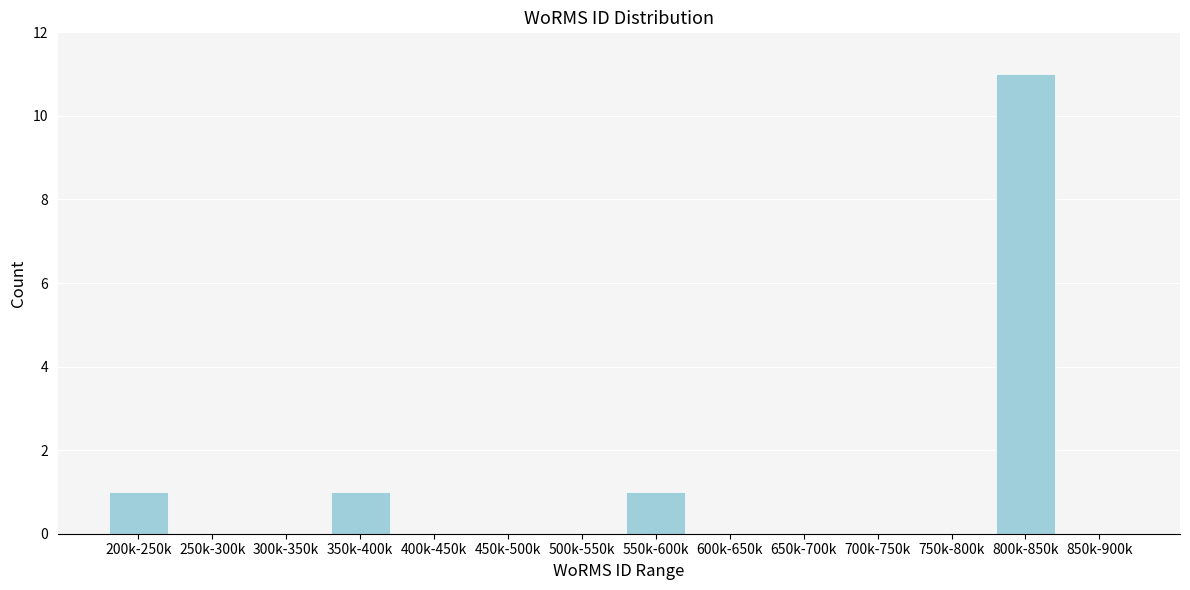

Reading right to left, extract all data points from this chart.

850k-900k=0	800k-850k=11	750k-800k=0	700k-750k=0	650k-700k=0	600k-650k=0	550k-600k=1	500k-550k=0	450k-500k=0	400k-450k=0	350k-400k=1	300k-350k=0	250k-300k=0	200k-250k=1